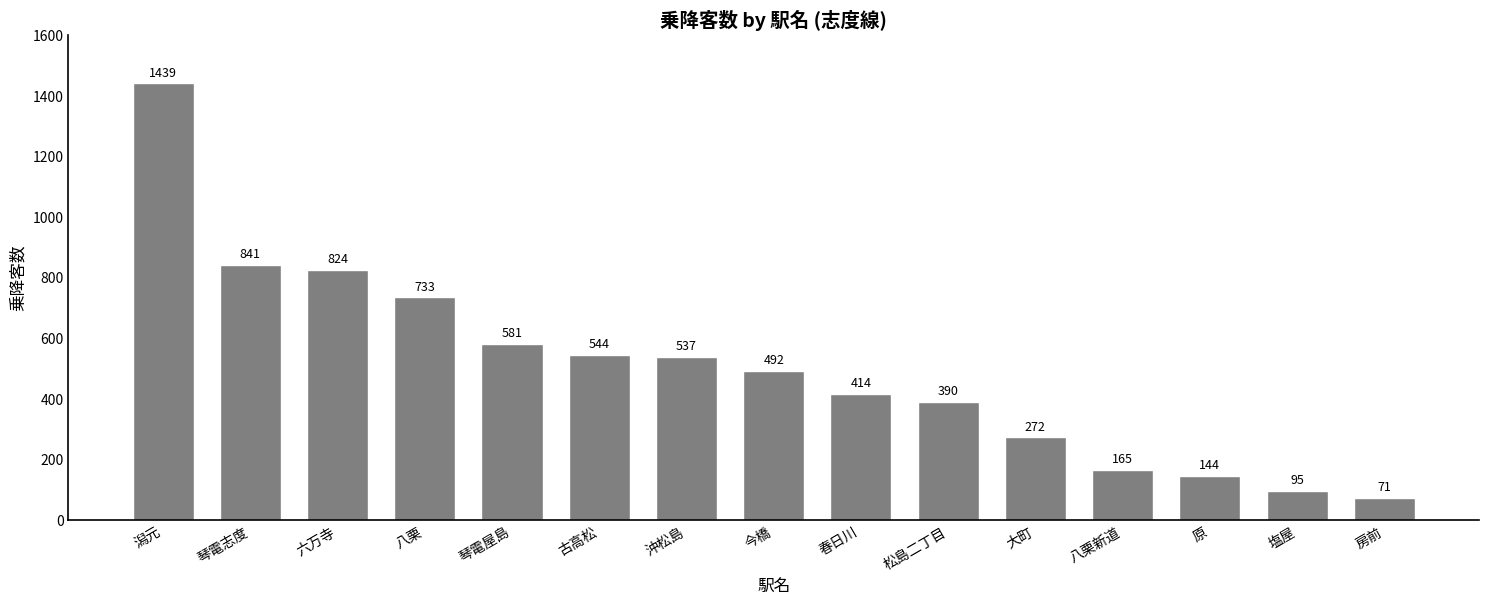

List the labels in order of value, largest first.

潟元, 琴電志度, 六万寺, 八栗, 琴電屋島, 古高松, 沖松島, 今橋, 春日川, 松島二丁目, 大町, 八栗新道, 原, 塩屋, 房前